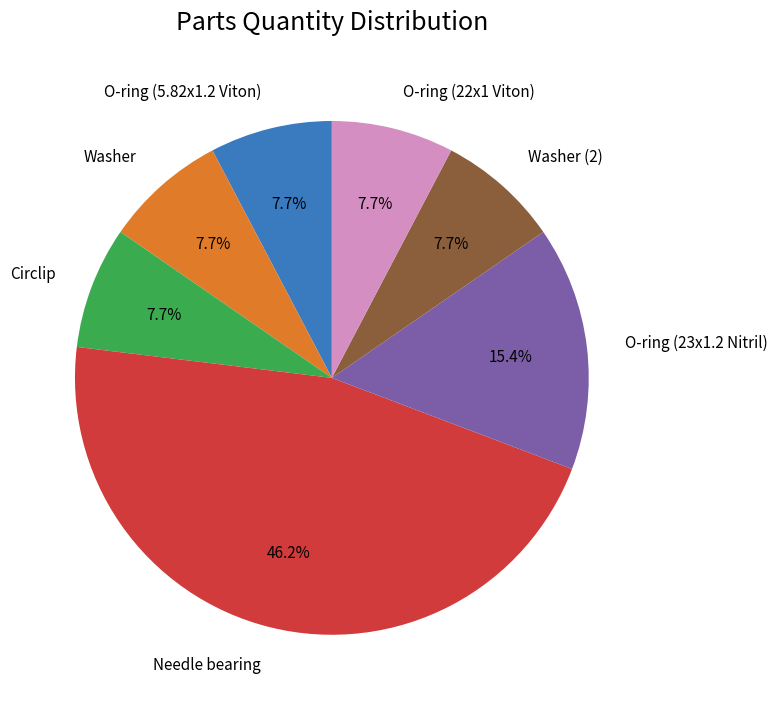

What portion of the pie excludes Circlip?

92.3%